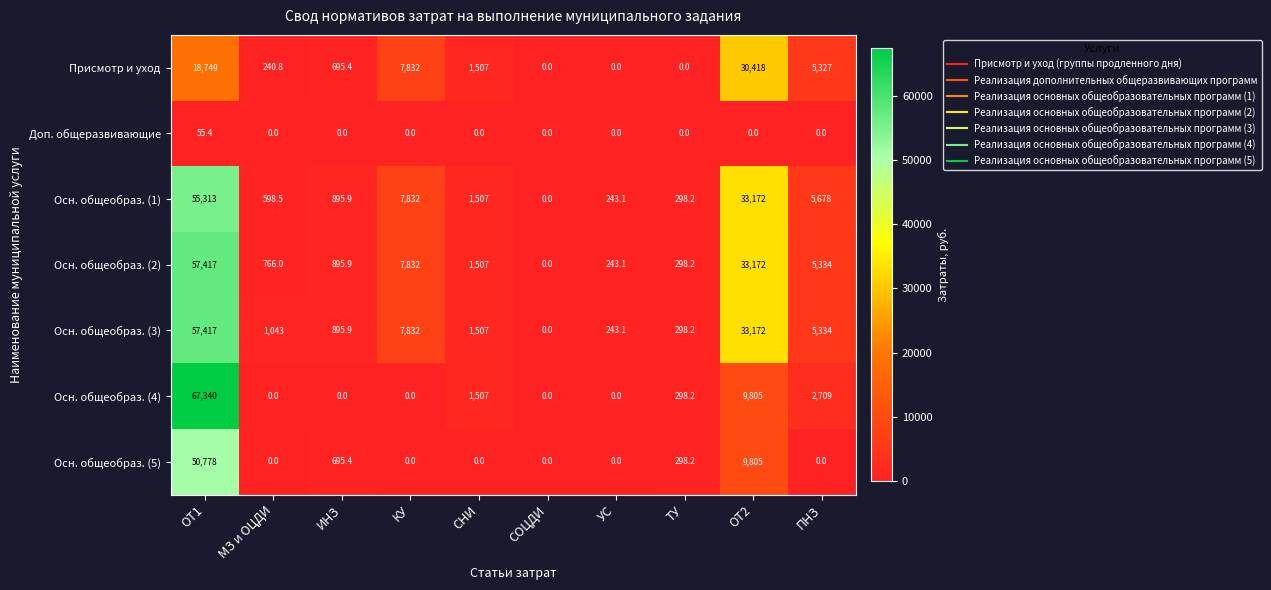

How many distinct data groups are displayed?

7